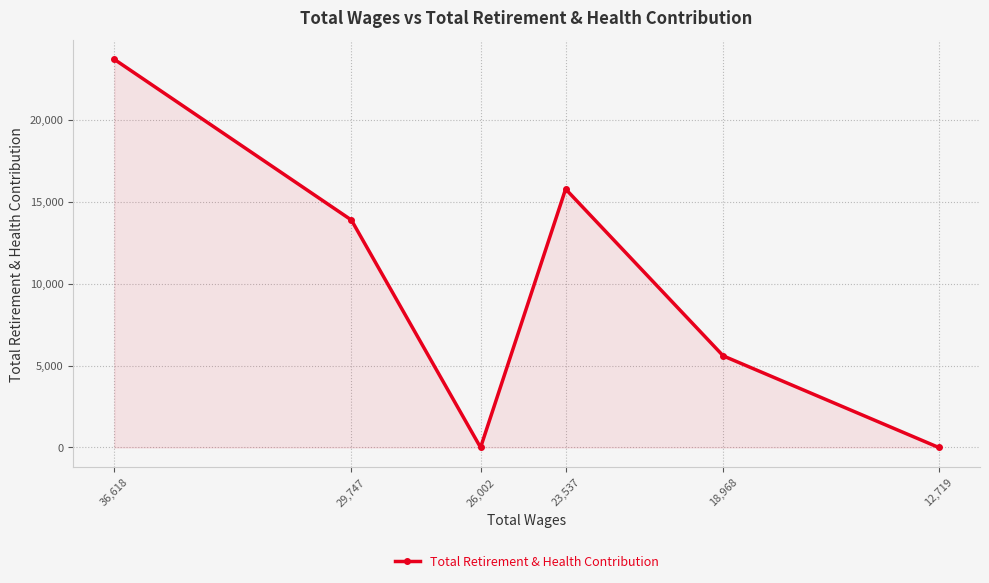

Rank the categories by value from highest to lowest.

36,618, 23,537, 29,747, 18,968, 26,002, 12,719